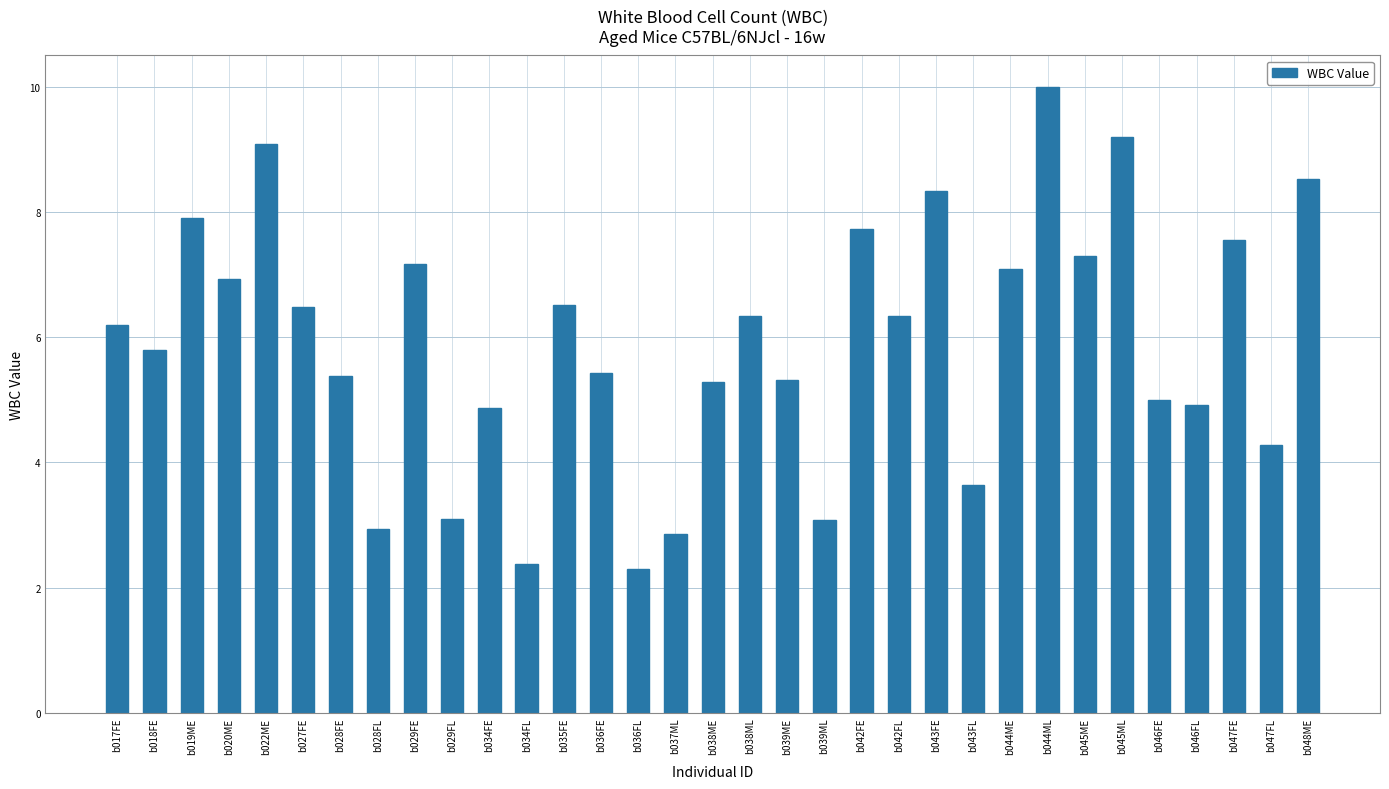

What is the change in value from b022ME to b034FE?

-4.2